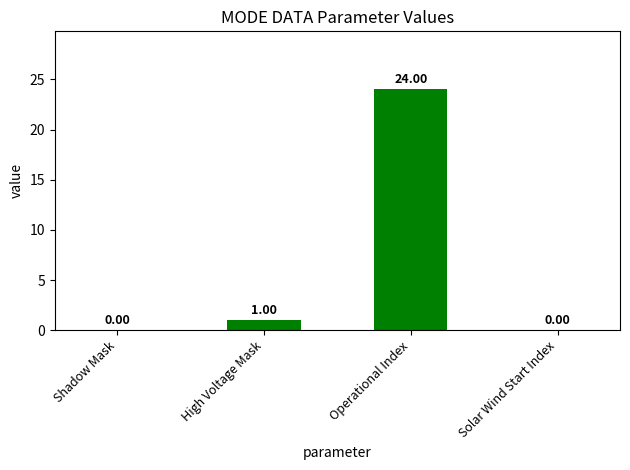

Which category has the highest value across all series?

Operational Index